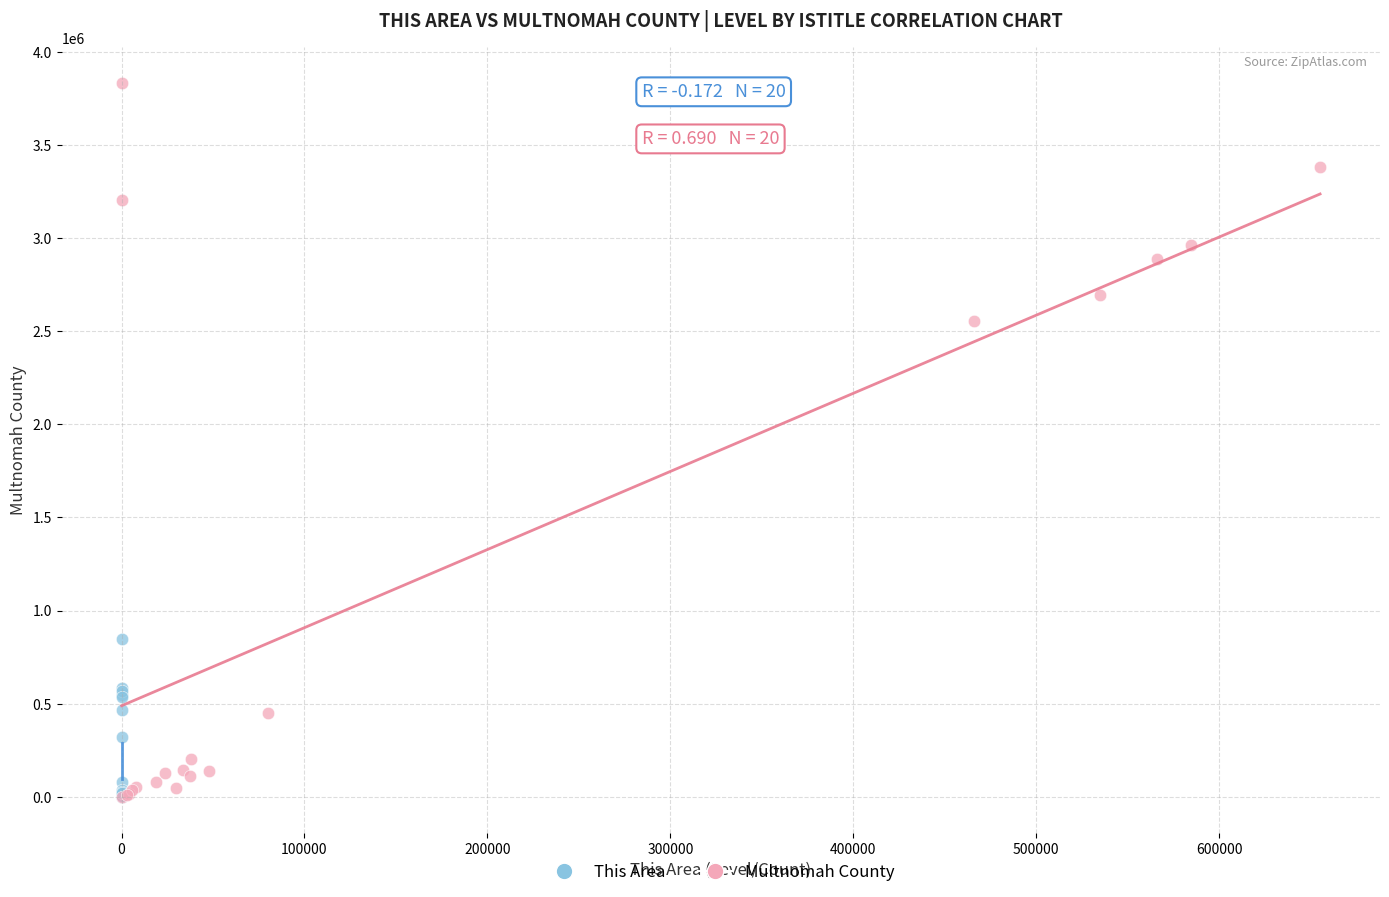

Which series reaches the maximum Y coordinate?

Multnomah County